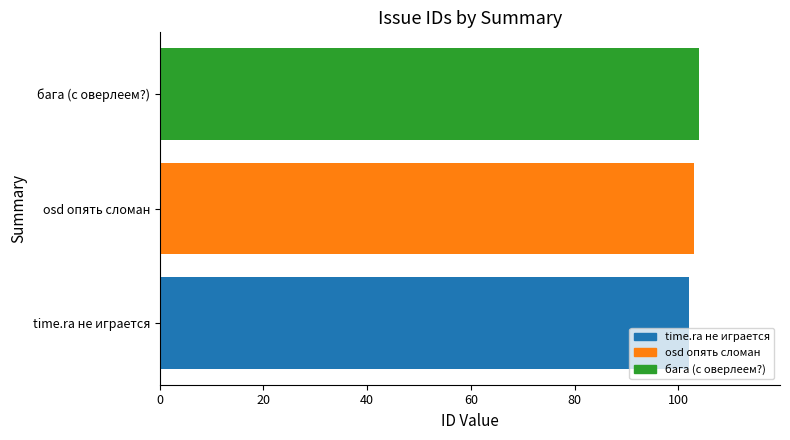

How many values are below 103?

1